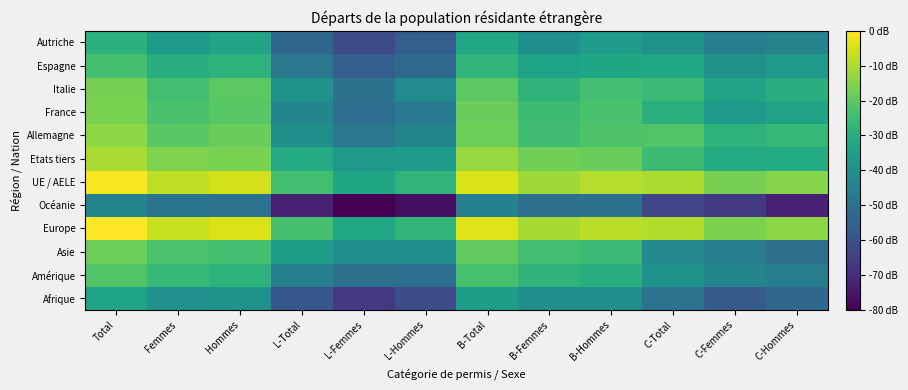

Rank the series by their maximum value, from lowest to highest.

Océanie, Afrique, Autriche, Espagne, Amérique, Asie, Italie, France, Allemagne, Etats tiers, UE / AELE, Europe